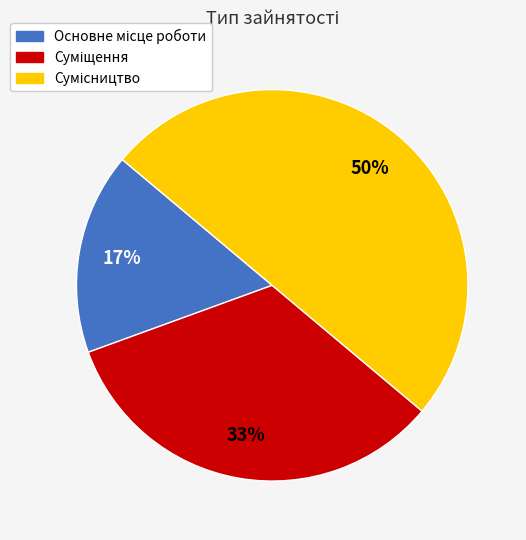

To the nearest percent, what is the difference between the largest and smallest slice percentages?

33%